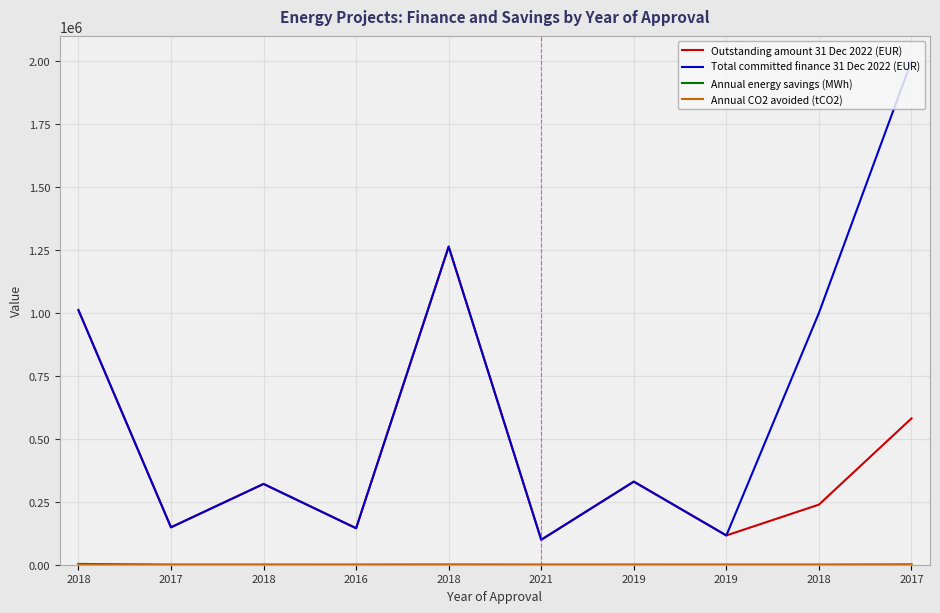

How many lines are shown in the chart?

4